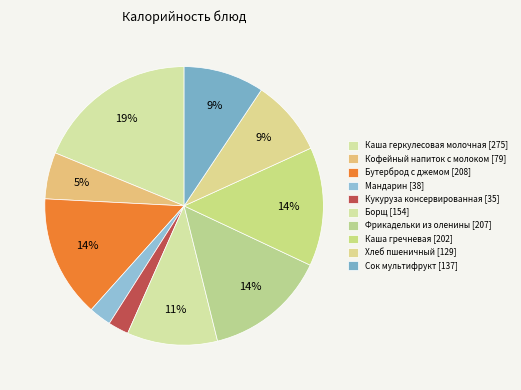

How many slices are in this pie chart?

10